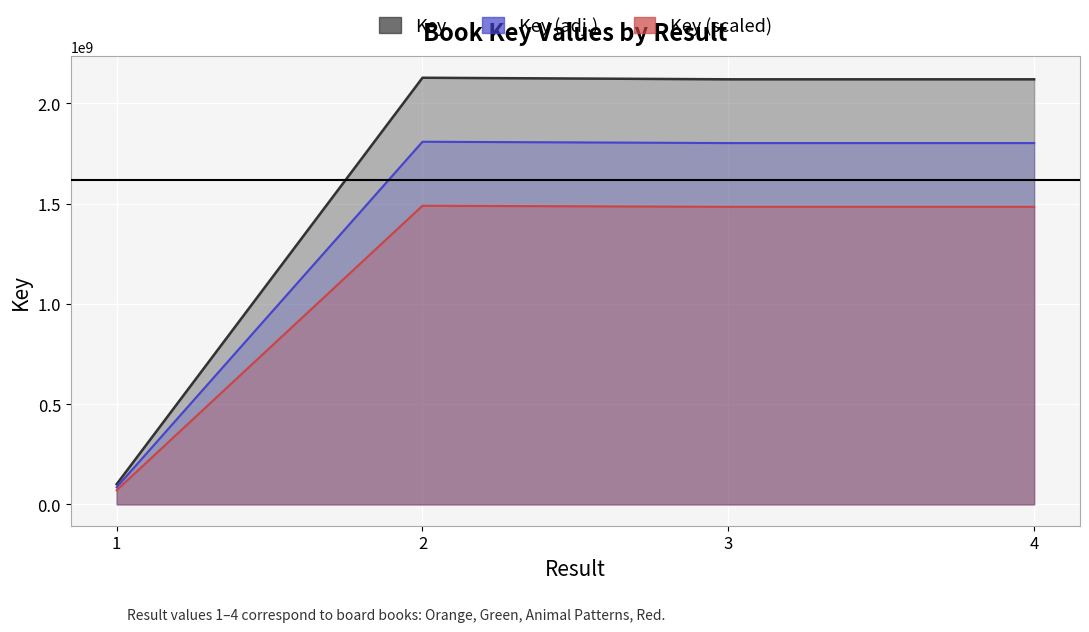

Where is the first local maximum?

2